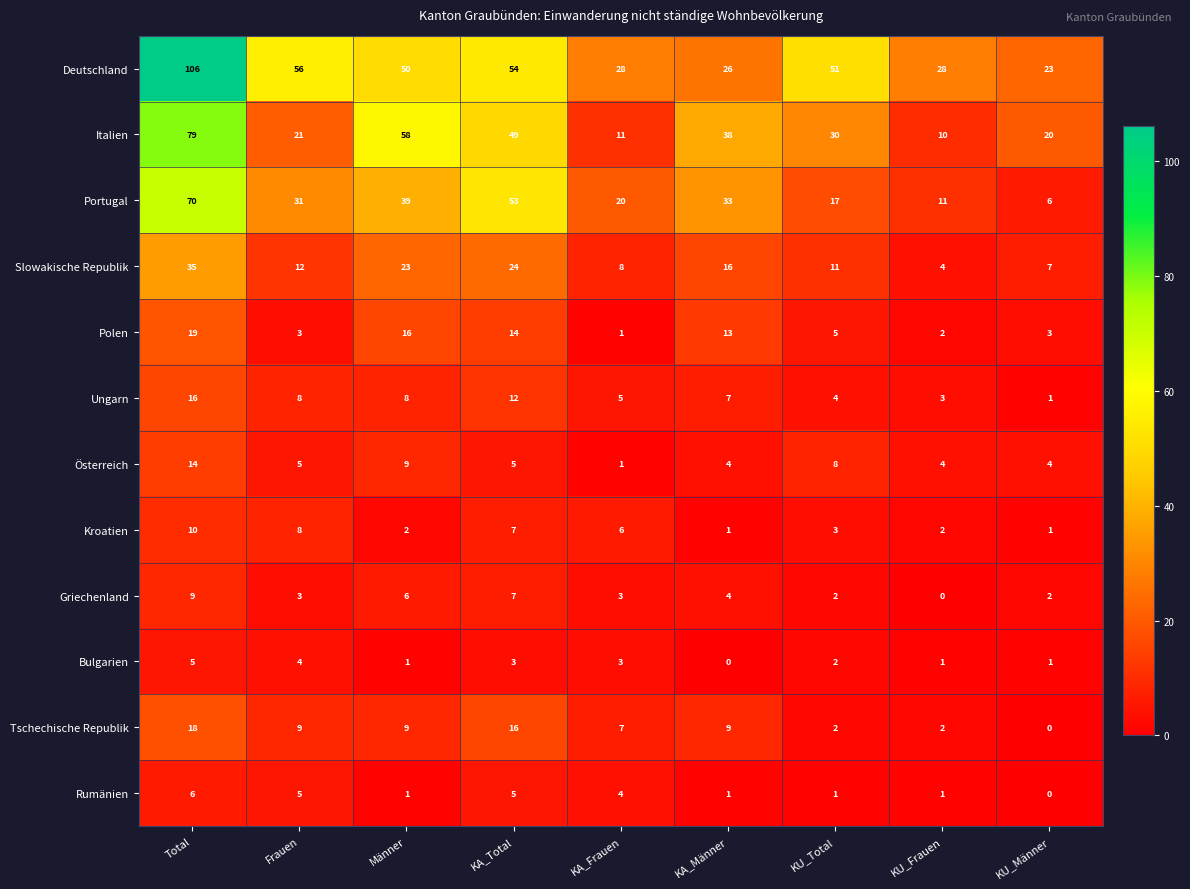

Which category has the highest value in the Rumänien series?

Total